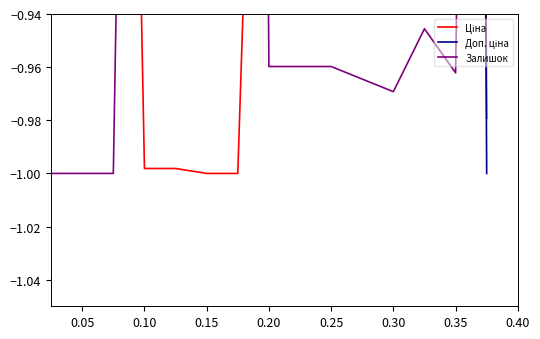

How many data points in Ціна are above 0?

3